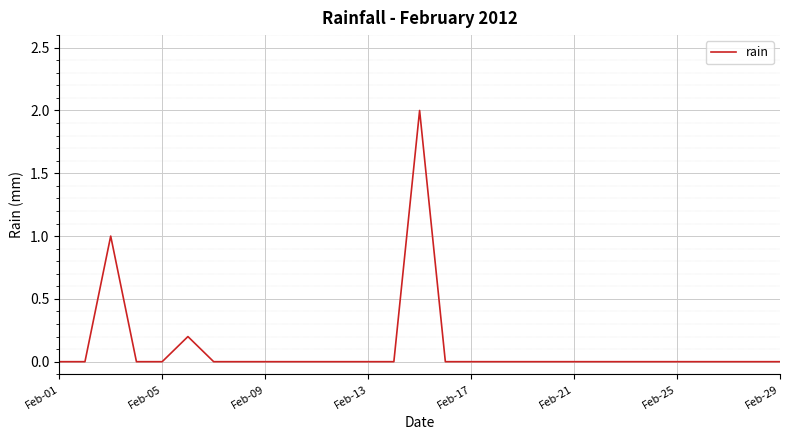

What is the difference between the maximum and minimum values?

2.0